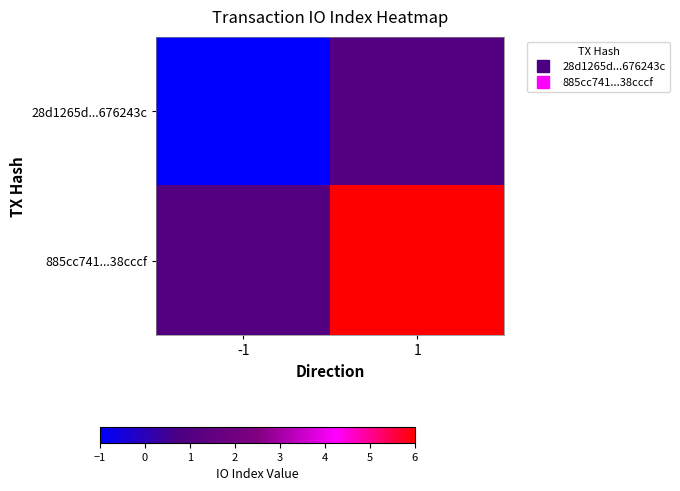

What is the minimum value shown in the chart?

-1